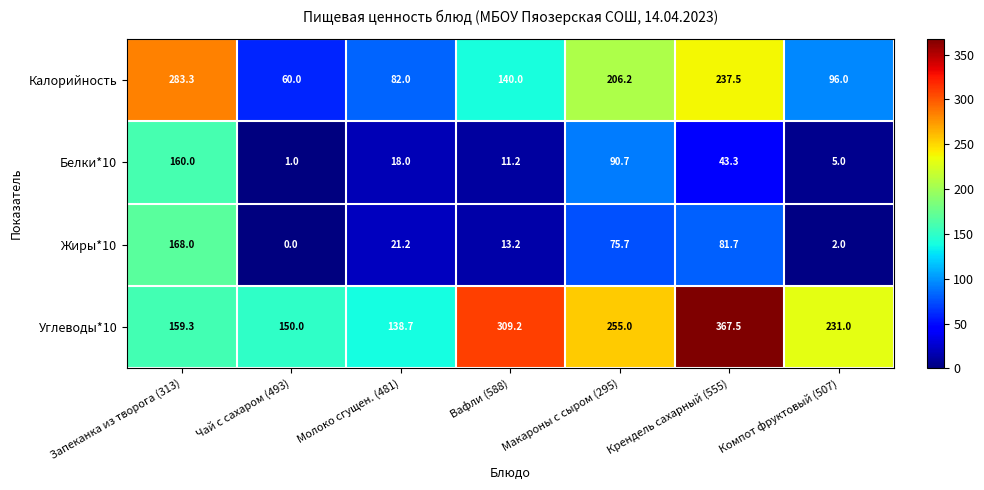

What is the difference between the highest and lowest values at Молоко сгущен. (481)?

120.7